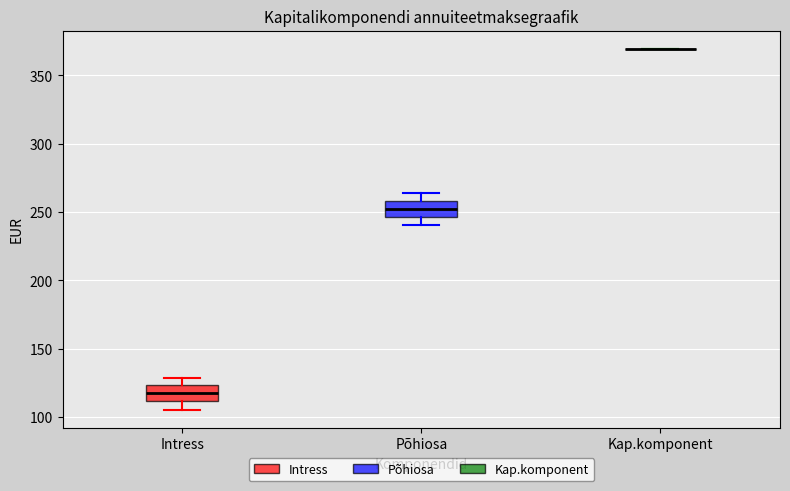

Where does the median line of the box for Intress sit on the y-axis? The values are not printed on the chart, so give them approximately, as read against the axis.

120